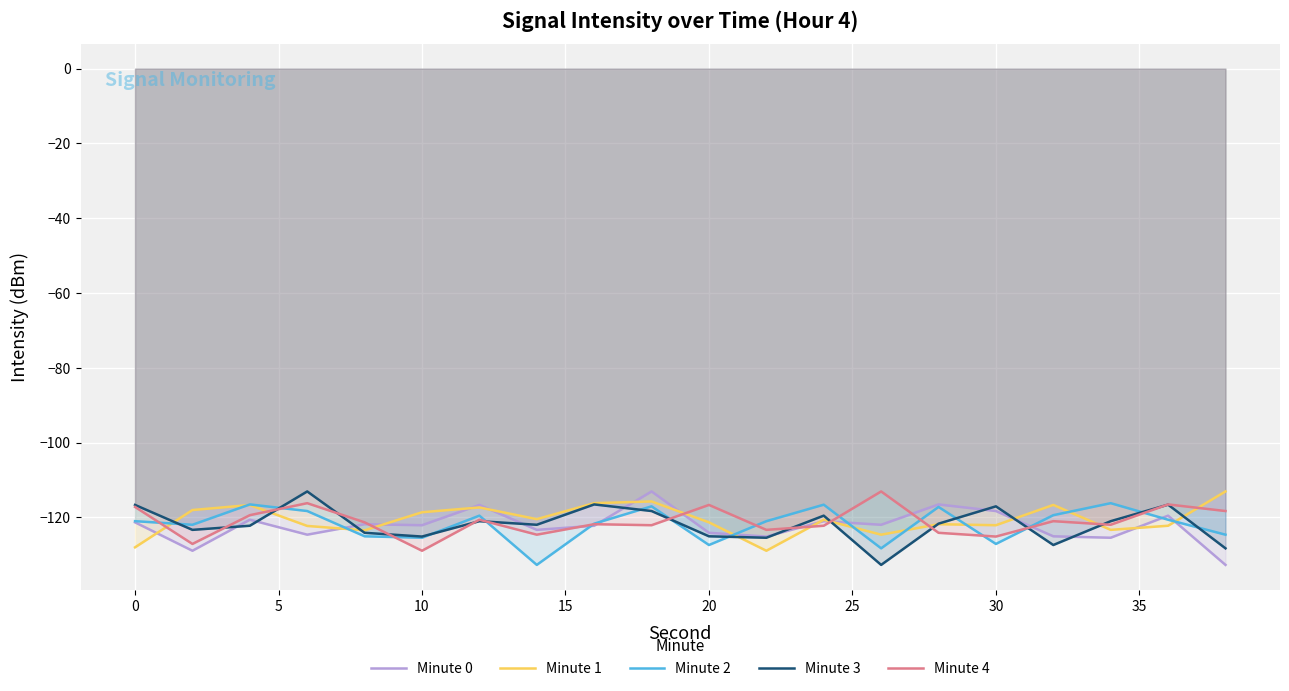

How many values in the Minute 1 series are below -120?

12